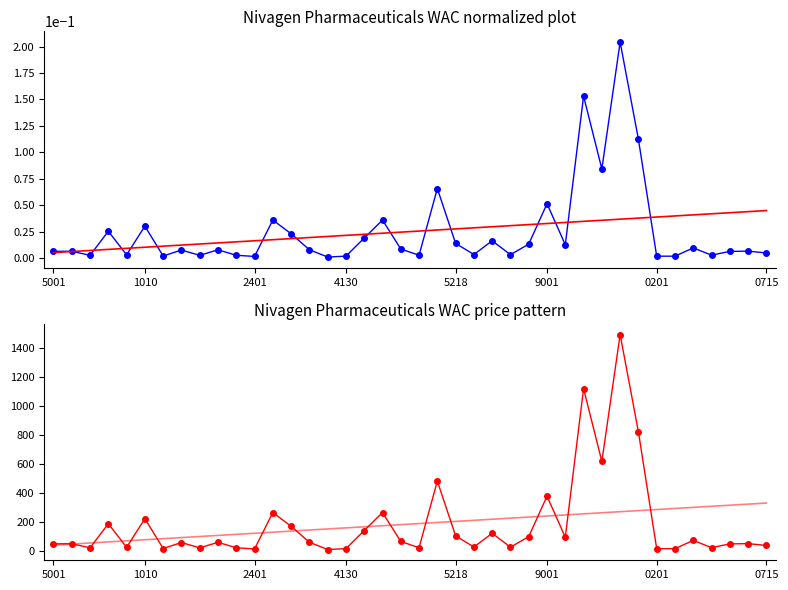

What is the sum of the WAC values at 33 and 35?

82.5